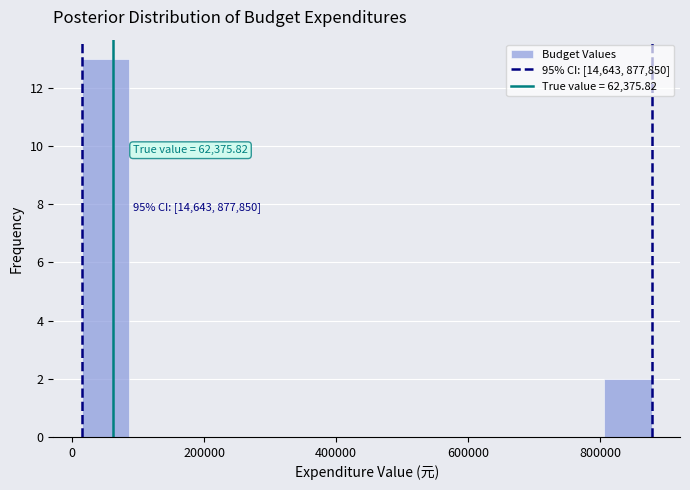

Read against the x-axis, roughly where is the centre of the tallest bar?

60000